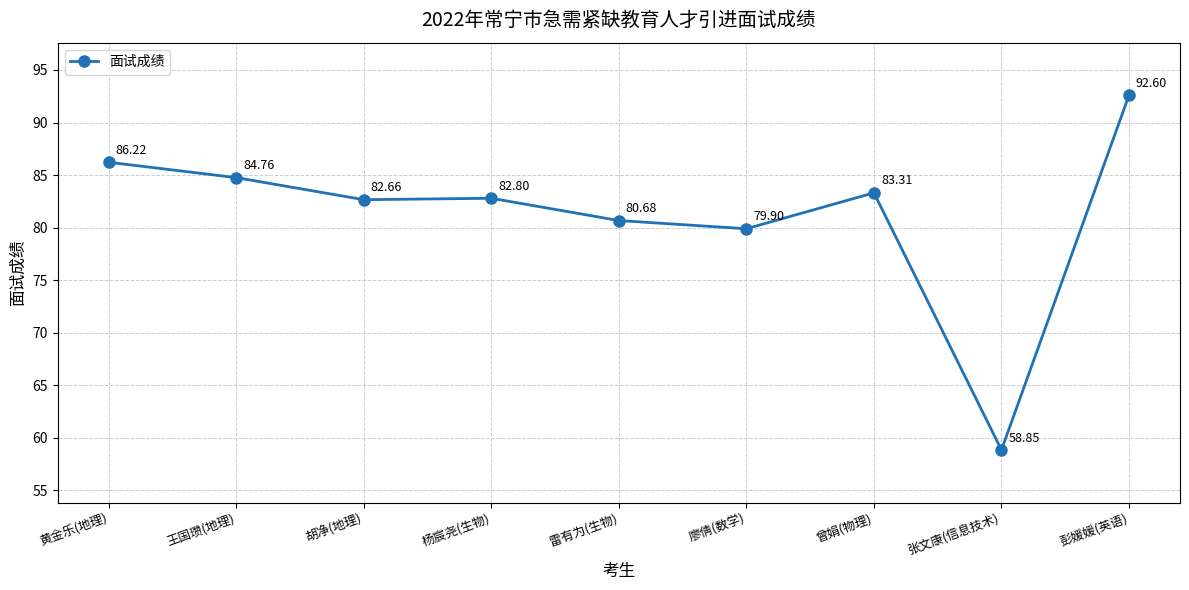

True or false: the data shows 86.2 at 黄金乐(地理).

True